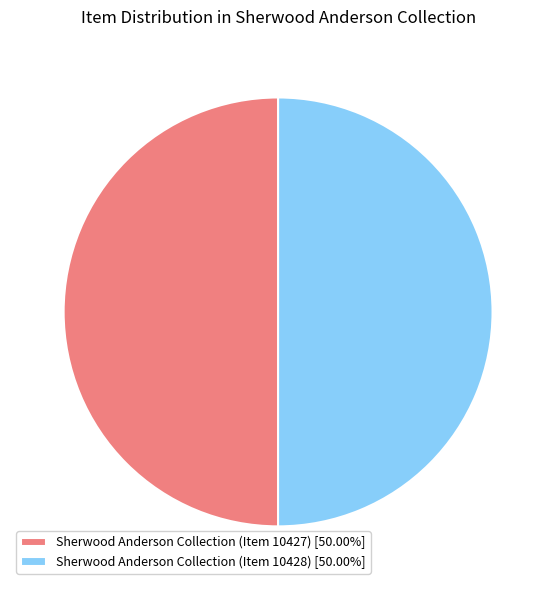

Is it true that Sherwood Anderson Collection (Item 10428) is 36% of the pie?

False